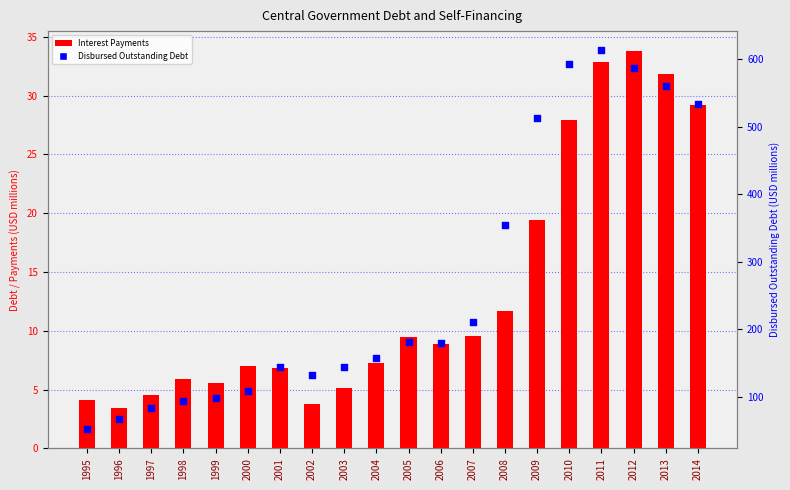

At how many categories does at least one series exceed 240?

7